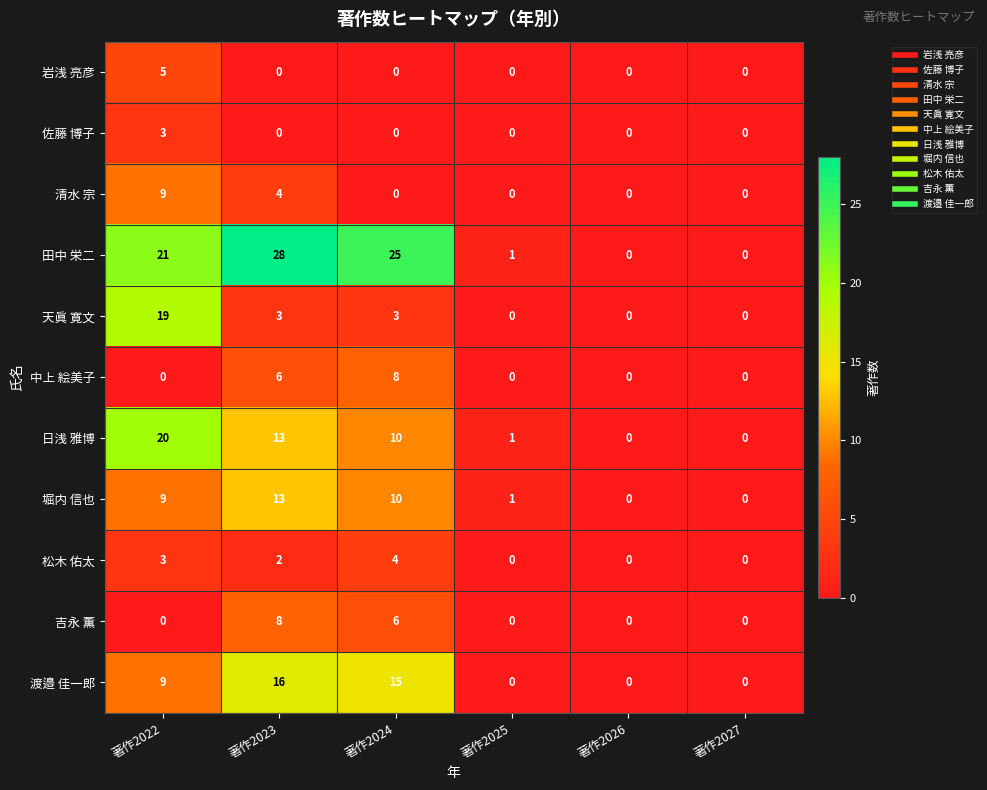

What is the highest value of the 清水 宗 series?

9